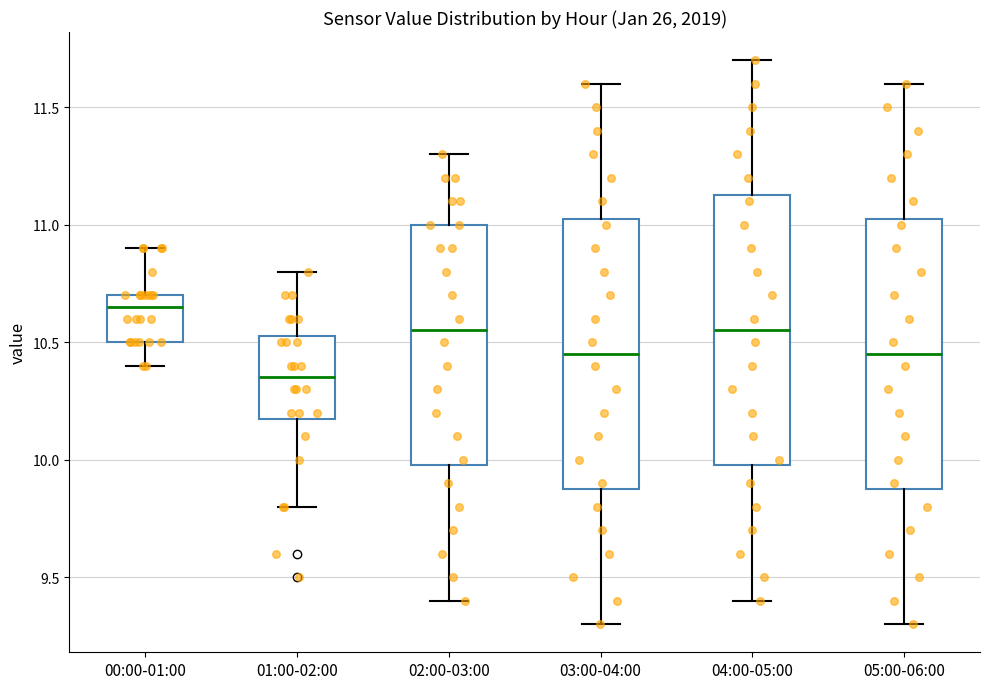

Where does the median line of the box for 03:00-04:00 sit on the y-axis? The values are not printed on the chart, so give them approximately, as read against the axis.

10.45